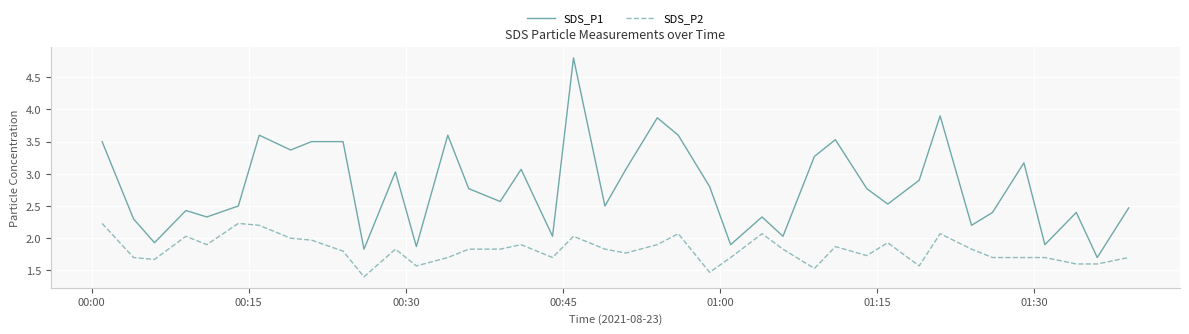

What is the difference between the maximum and minimum values in the SDS_P2 series?

0.8